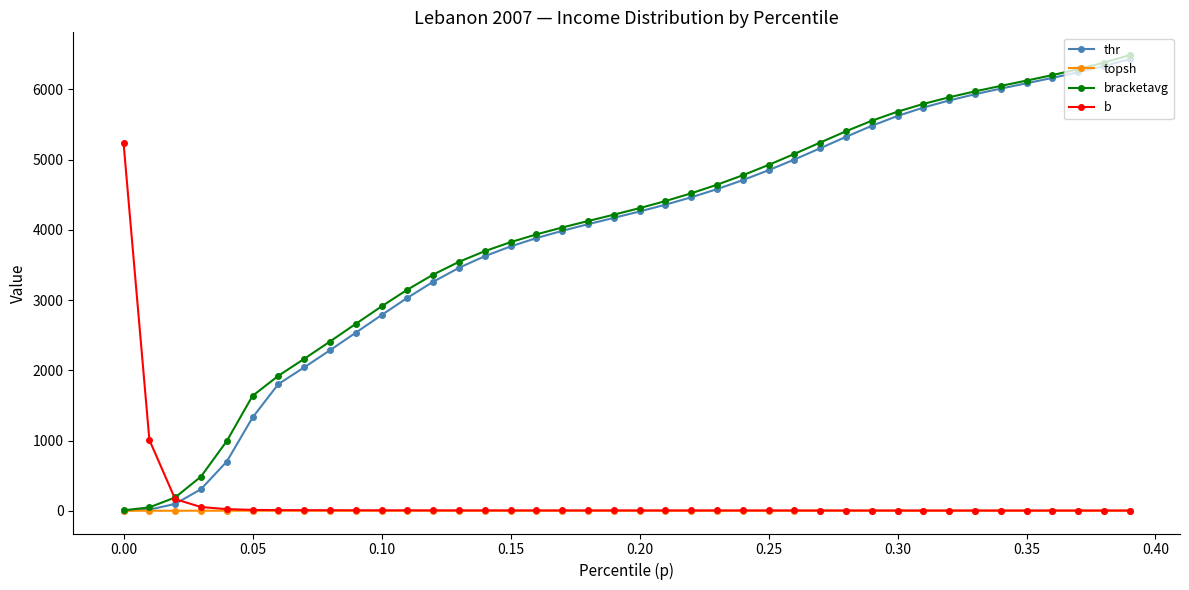

What is the highest value of the bracketavg series?

6486.3